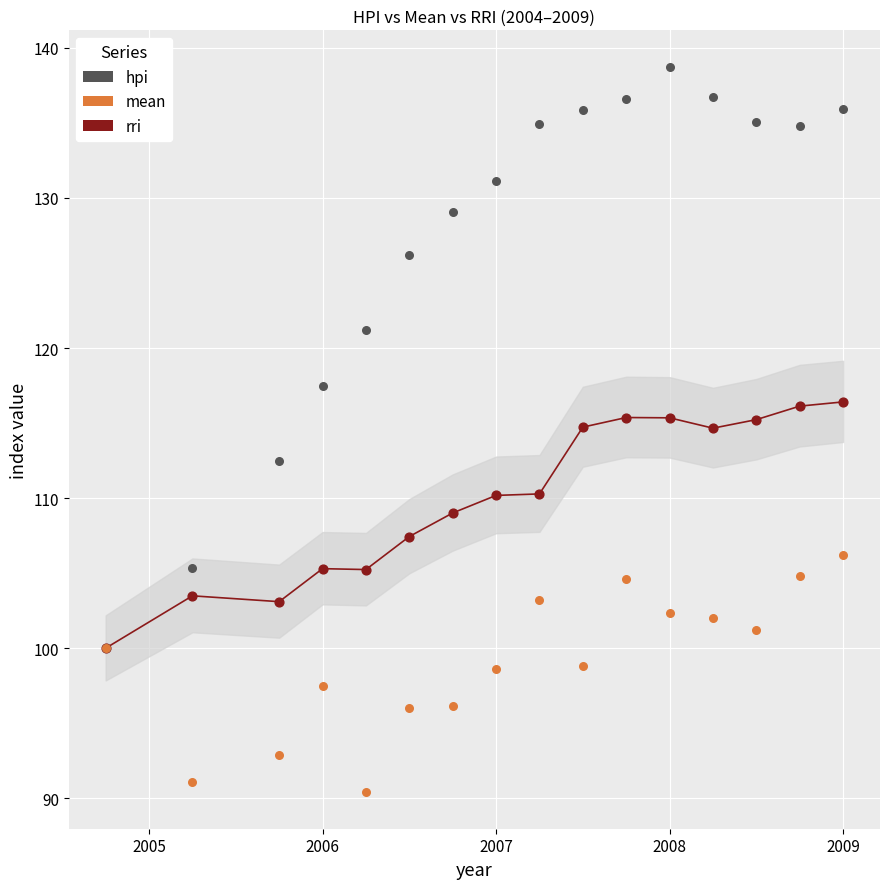

In the hpi series, what Y value is closest to 119?

117.5